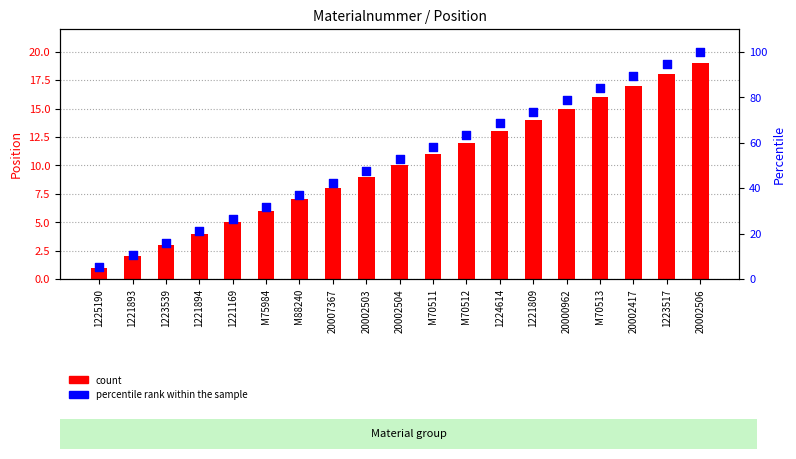

Is the value of percentile rank within the sample at 20002506 greater than the value of count at M70513?

Yes